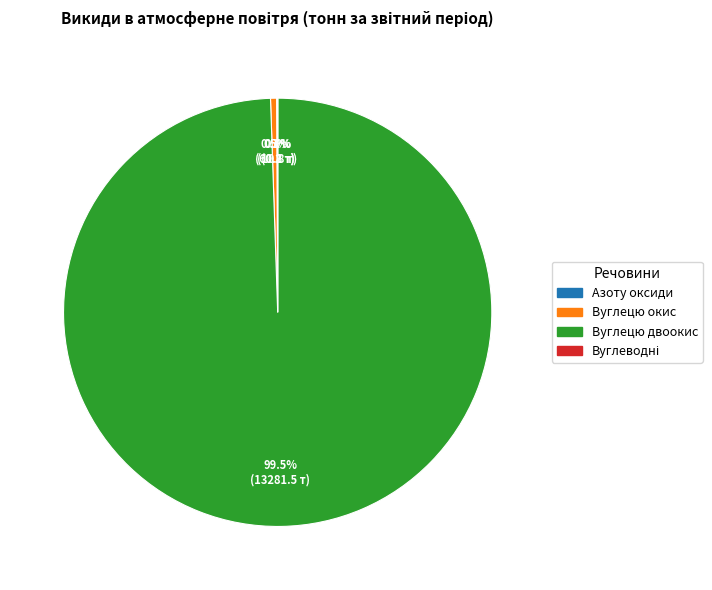

What is the largest slice in the pie chart?

Вуглецю двоокис